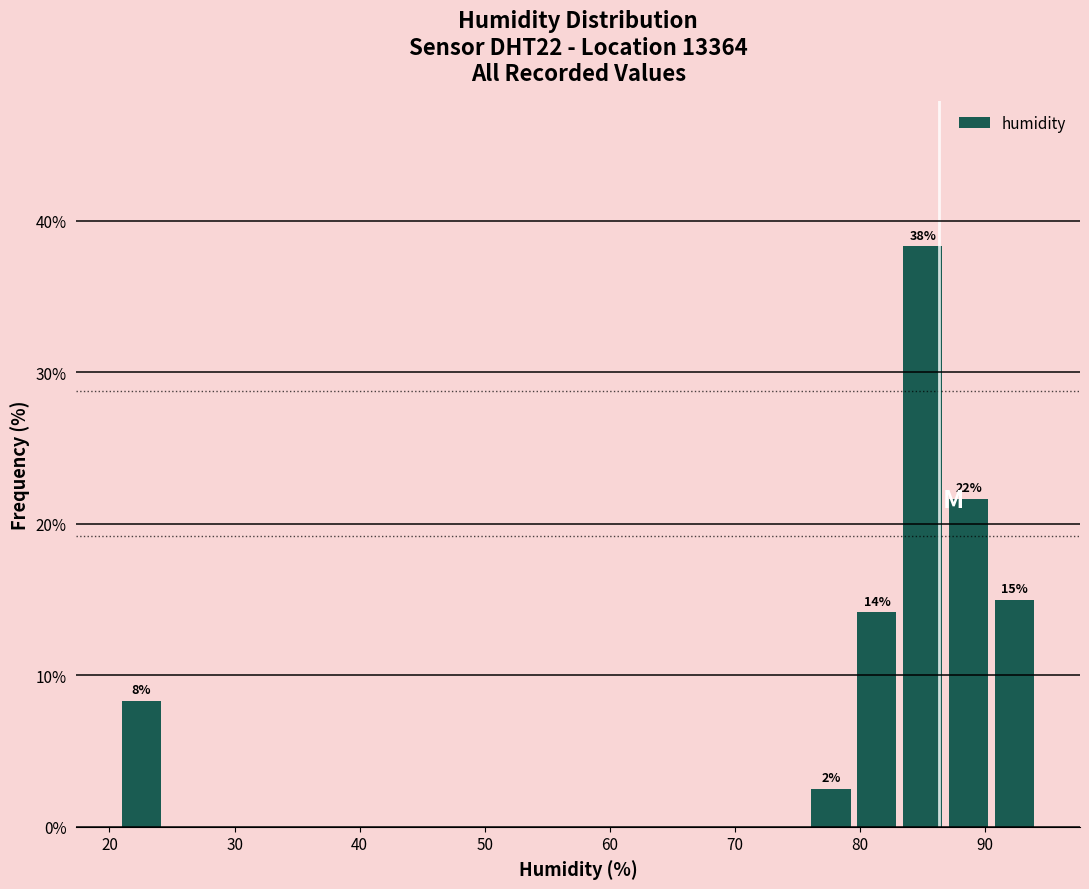

Read against the x-axis, roughly where is the centre of the tallest bar?

85